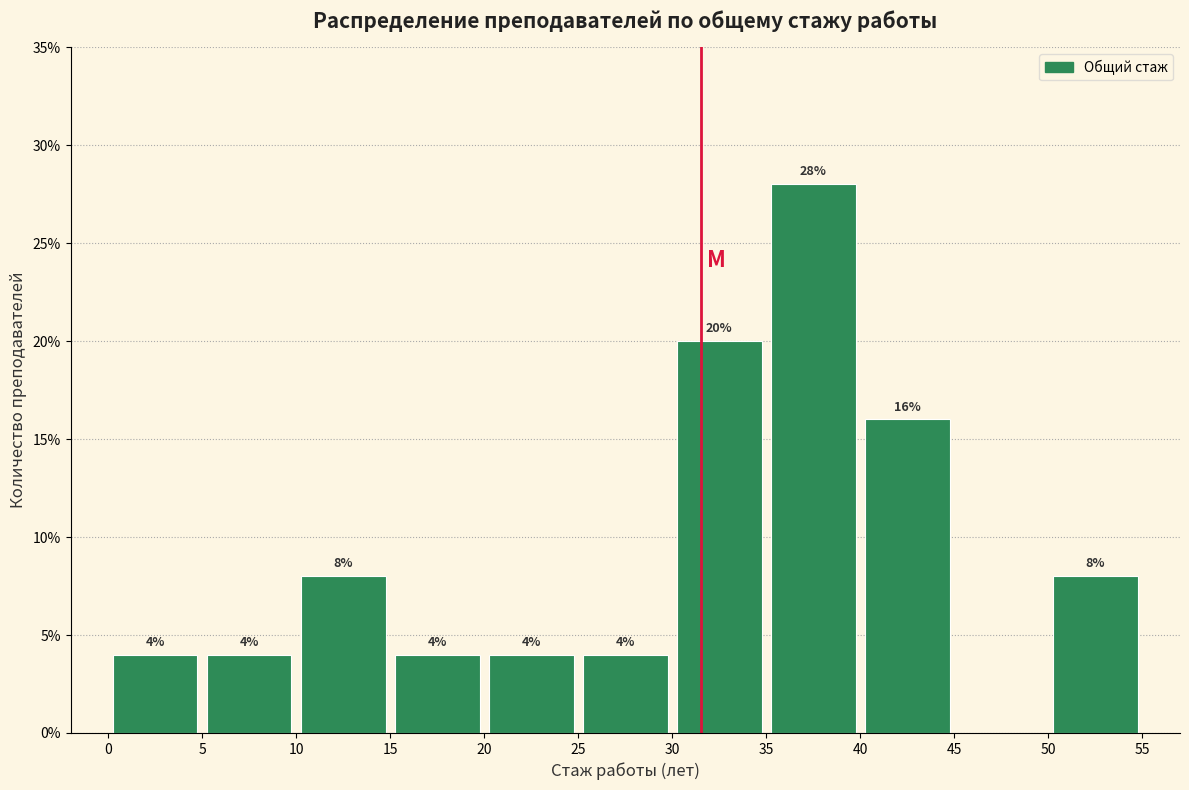

Over which range of the x-axis is the bar tallest?

35 to 40